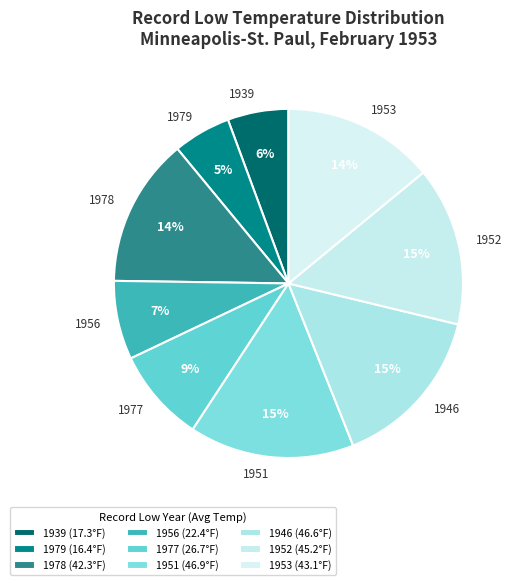

Between 1939 and 1952, which is larger?

1952